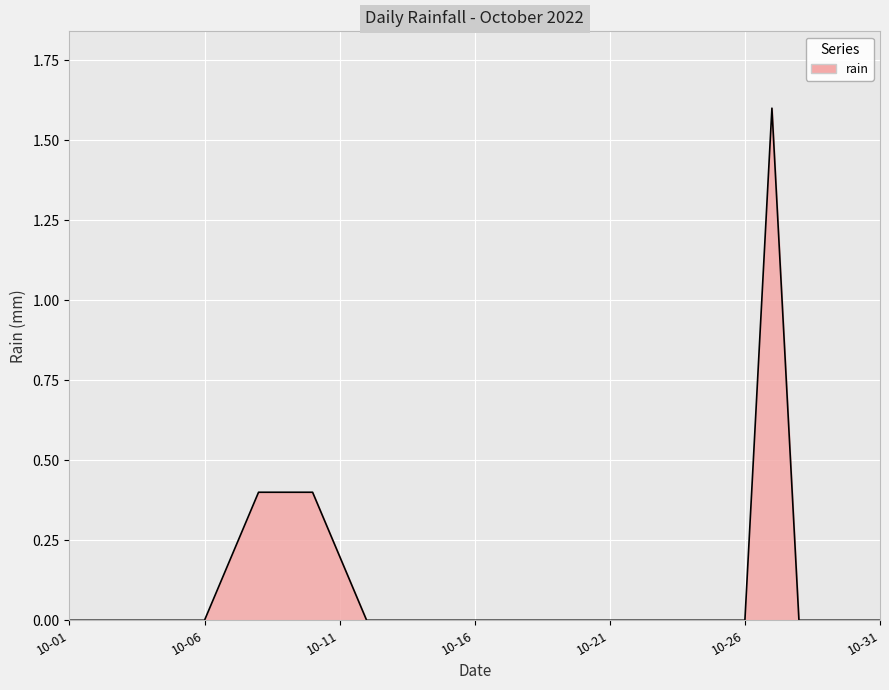

What is the maximum value shown in the chart?

1.6